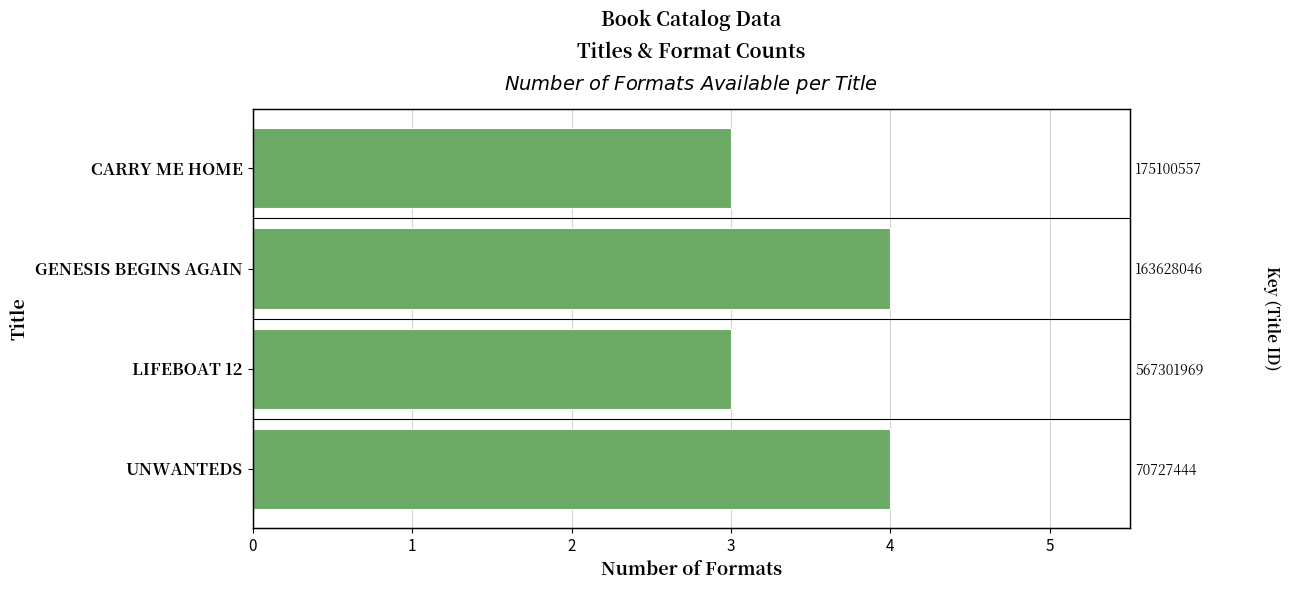

Read the value at GENESIS BEGINS AGAIN.

4